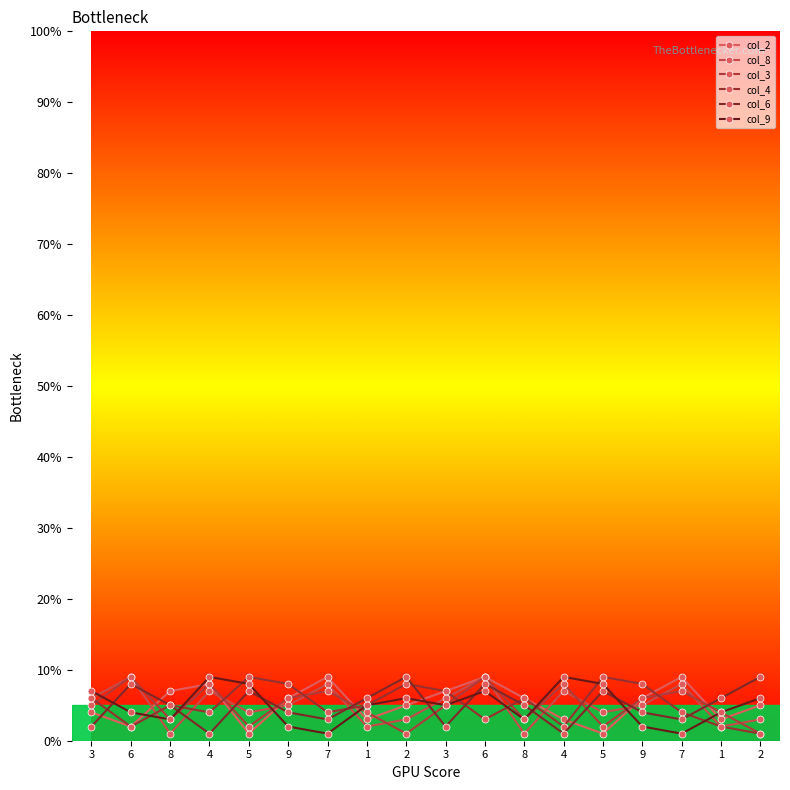

What is the maximum value for col_2?

9